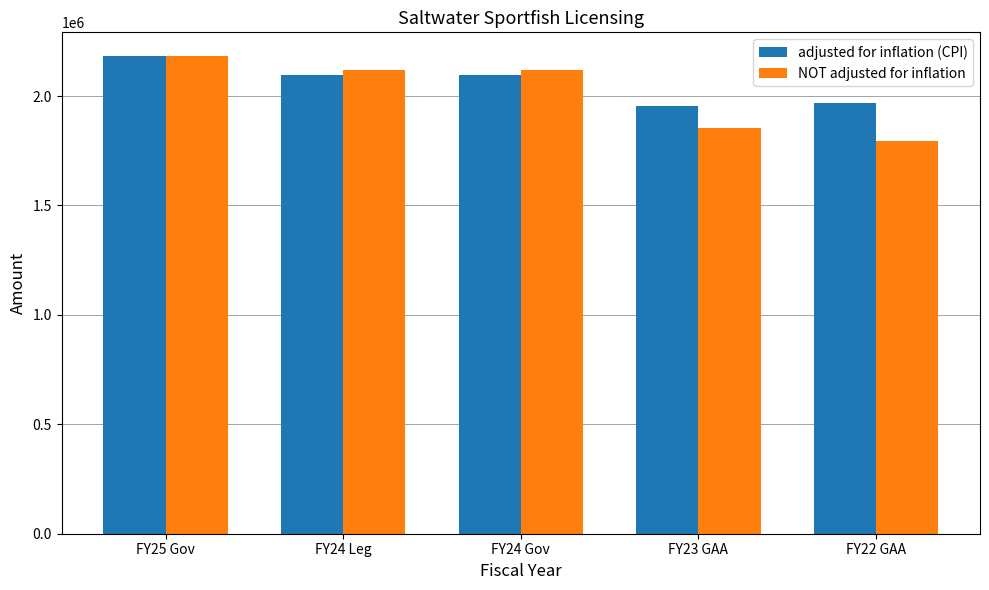

Is it true that NOT adjusted for inflation equals 2979392 at FY24 Gov?

False